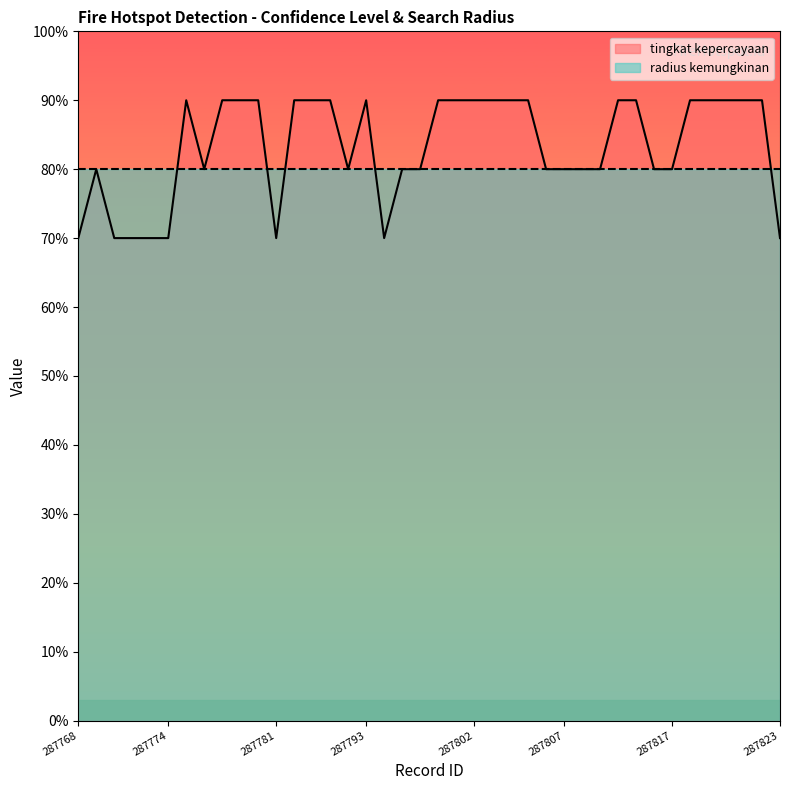

At which category does the data reach its first local valley?

287777